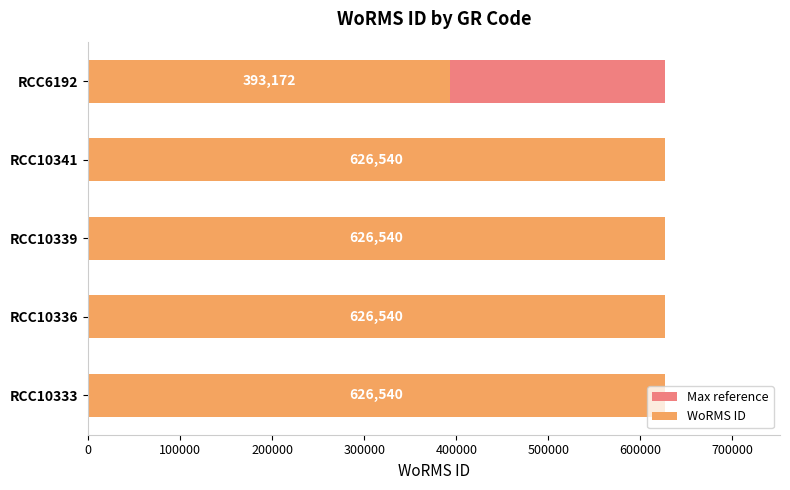

What is the greatest value displayed?

626540.0